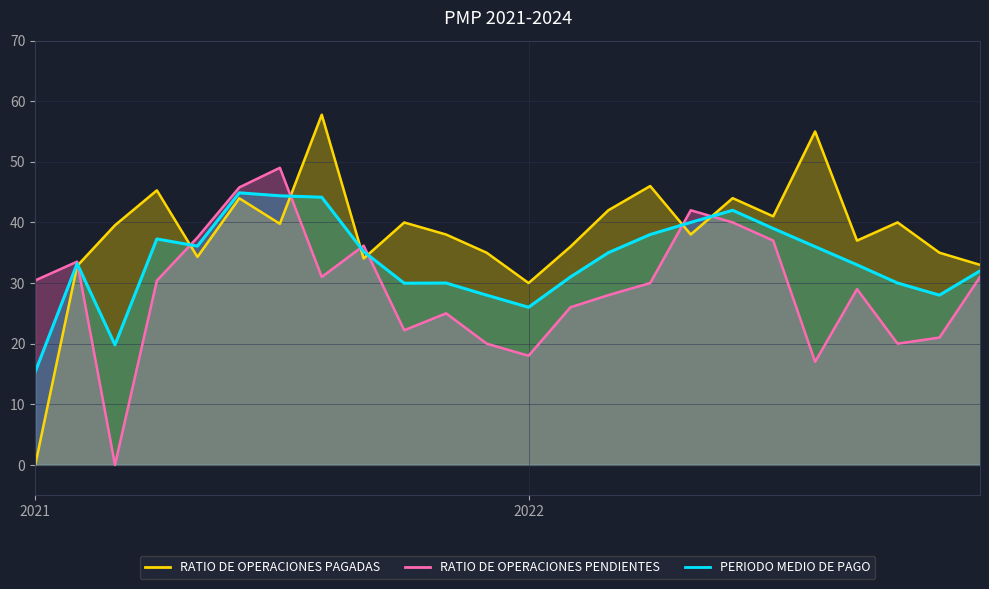

What is the sum of the PERIODO MEDIO DE PAGO values at 2021-03-01 and 2022-02-01?

50.8